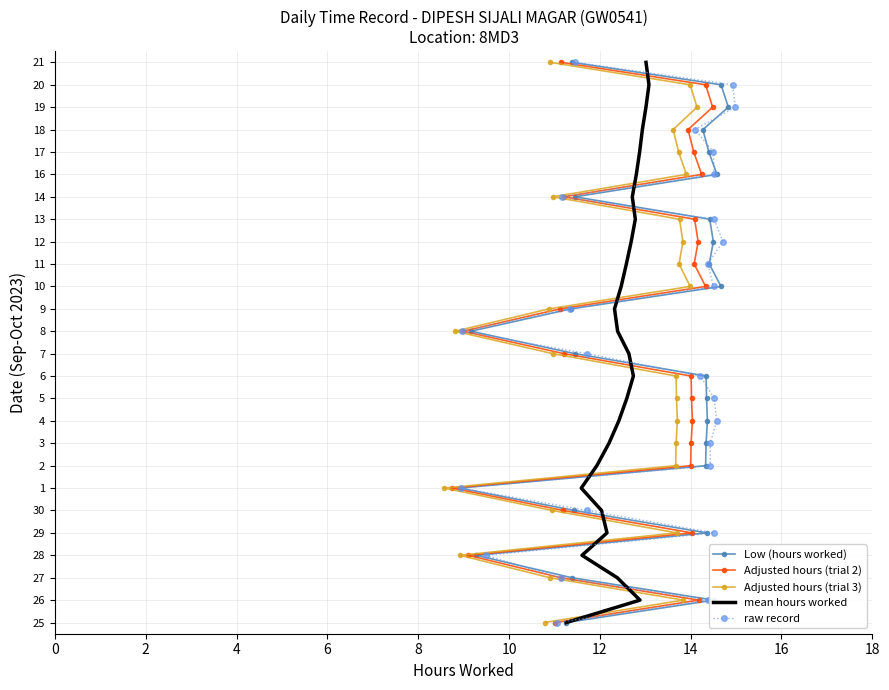

What are all the series names shown in the legend?

Low (hours worked), Adjusted hours (trial 2), Adjusted hours (trial 3), mean hours worked, raw record